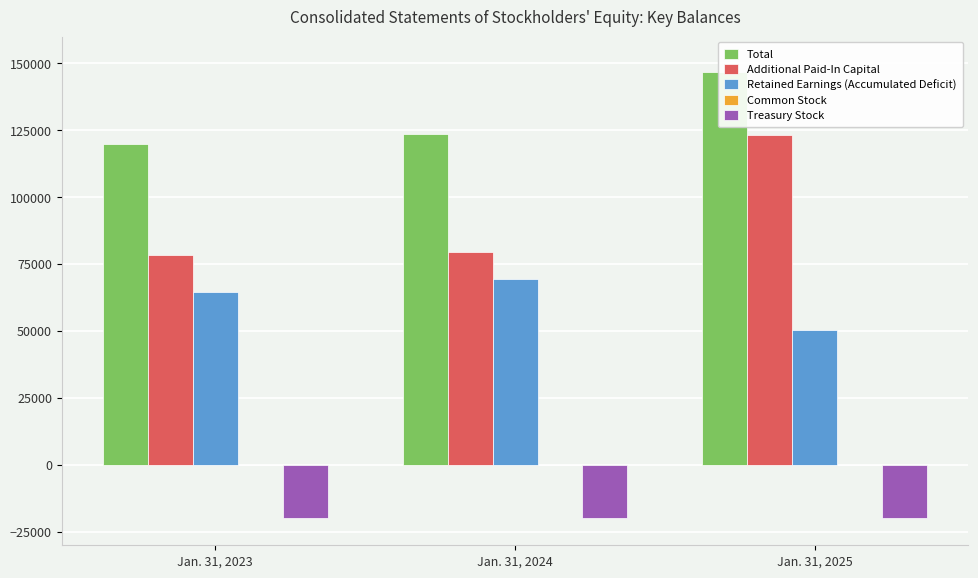

Reading right to left, transcribe all the data shown in this chart.

Total: Jan. 31, 2025=146626	Jan. 31, 2024=123450	Jan. 31, 2023=119990
Additional Paid-In Capital: Jan. 31, 2025=123136	Jan. 31, 2024=79420	Jan. 31, 2023=78475
Retained Earnings (Accumulated Deficit): Jan. 31, 2025=50320	Jan. 31, 2024=69282	Jan. 31, 2023=64765
Common Stock: Jan. 31, 2025=109	Jan. 31, 2024=87	Jan. 31, 2023=87
Treasury Stock: Jan. 31, 2025=-19979	Jan. 31, 2024=-19979	Jan. 31, 2023=-19646